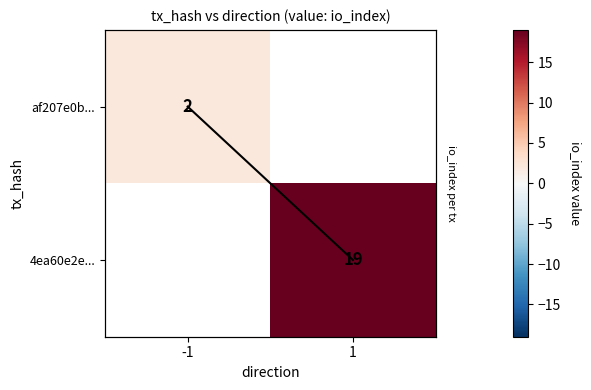

What is the greatest value displayed?

19.0